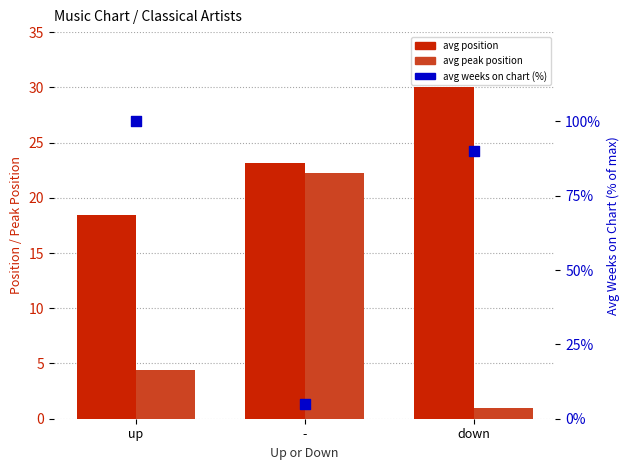

What are all the series names shown in the legend?

avg position, avg peak position, avg weeks on chart (% of max)